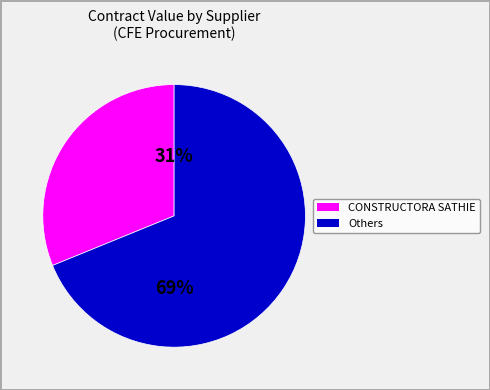

To the nearest percent, what is the average slice percentage?

50%